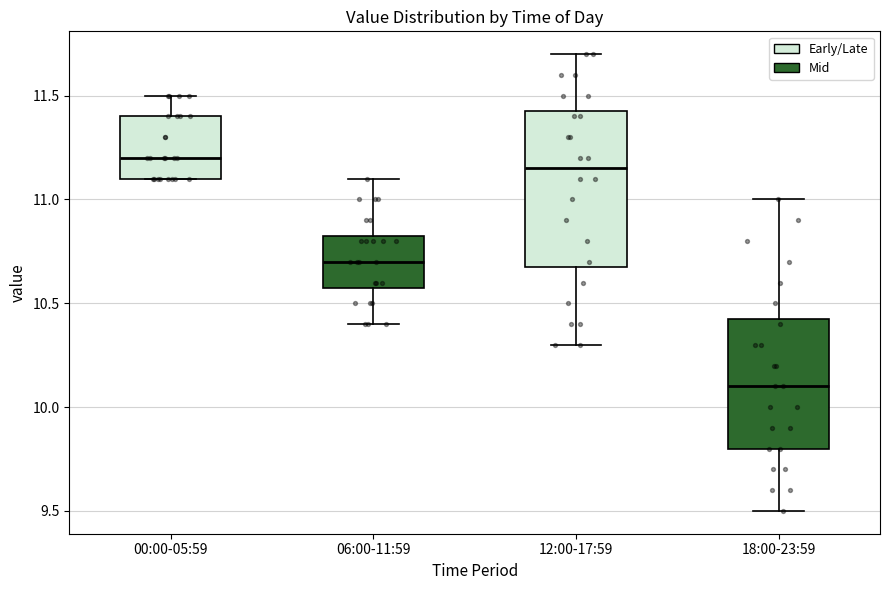

Reading left to right, read every box against the y-axis: the position of its median line, the range the box covers, and the ends of its whiskers. The values are not printed on the chart, so give them approximately, as read against the axis.

00:00-05:59: median 11.20, box 11.10 to 11.40, whiskers 11.10 to 11.50
06:00-11:59: median 10.70, box 10.60 to 10.85, whiskers 10.40 to 11.10
12:00-17:59: median 11.15, box 10.70 to 11.45, whiskers 10.30 to 11.70
18:00-23:59: median 10.10, box 9.80 to 10.45, whiskers 9.50 to 11.00